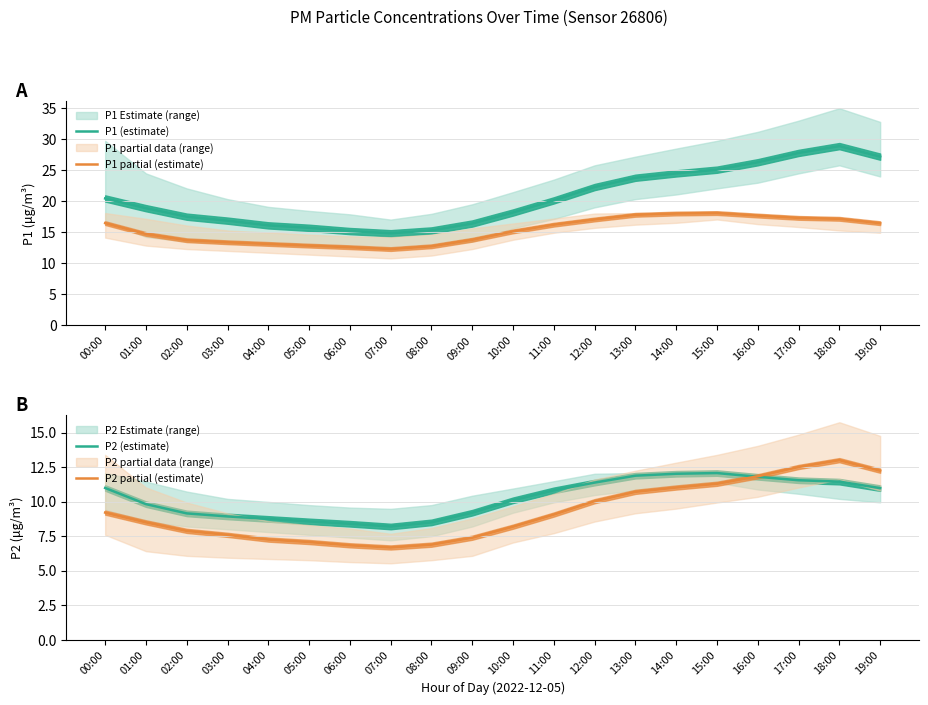

In P1 partial (estimate), how many points are lower than both neighbors (excluding endpoints)?

1